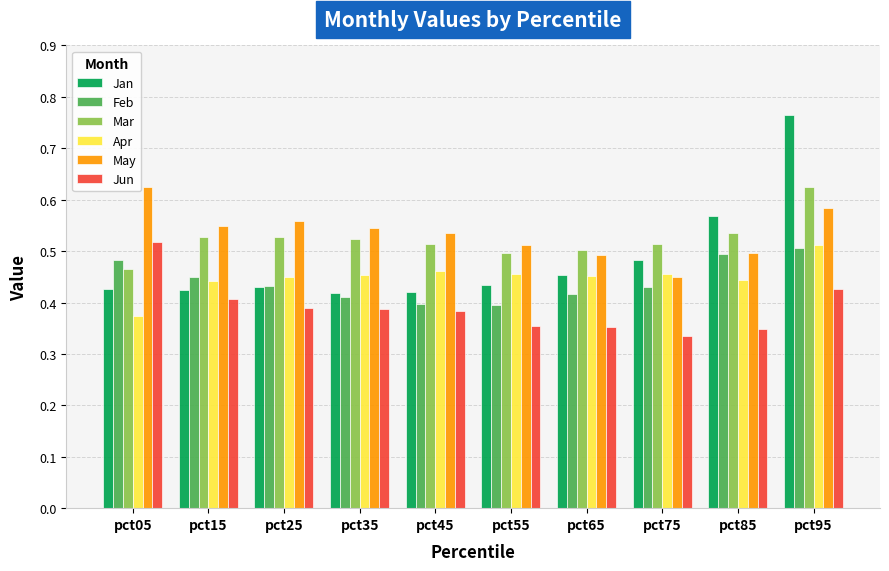

True or false: May has a value of 0.5 at pct55.

True